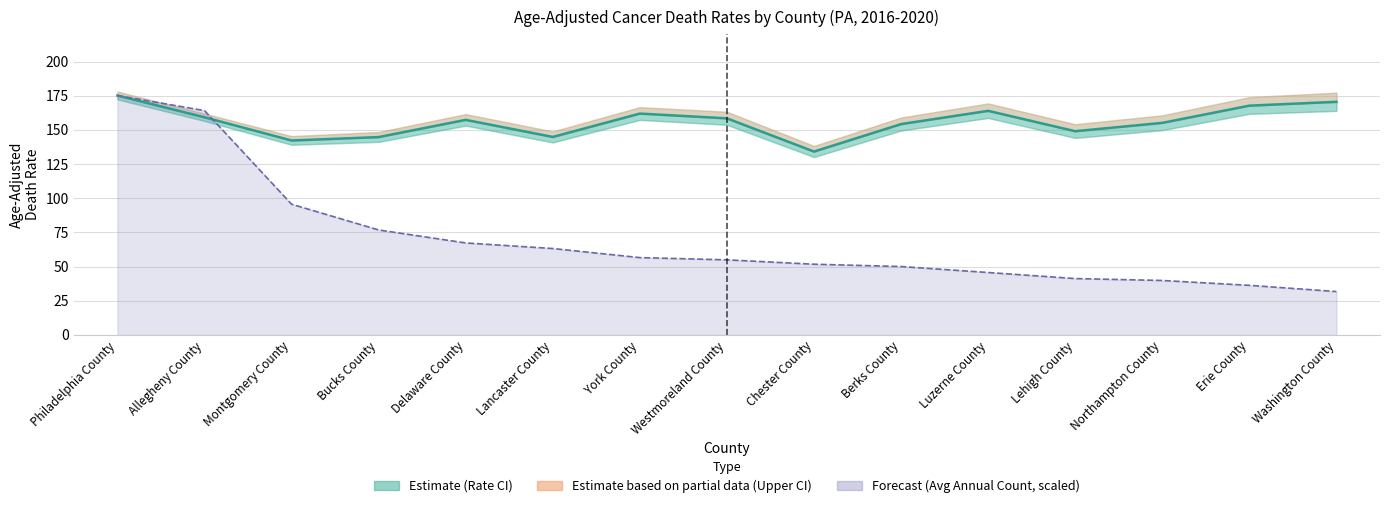

At Chester County, list the series in order from largest to smallest.

Rate line, Count line